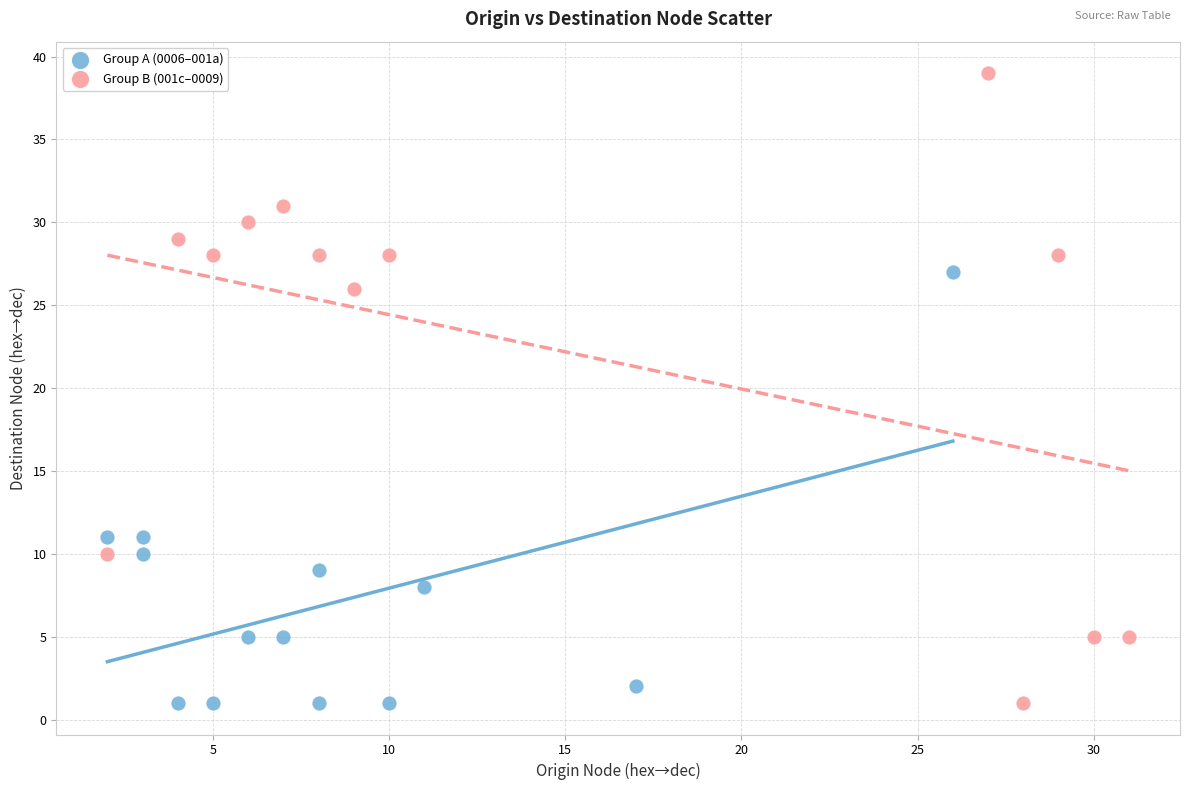

Which series has the widest spread of Y values?

Group B (001c–0009)